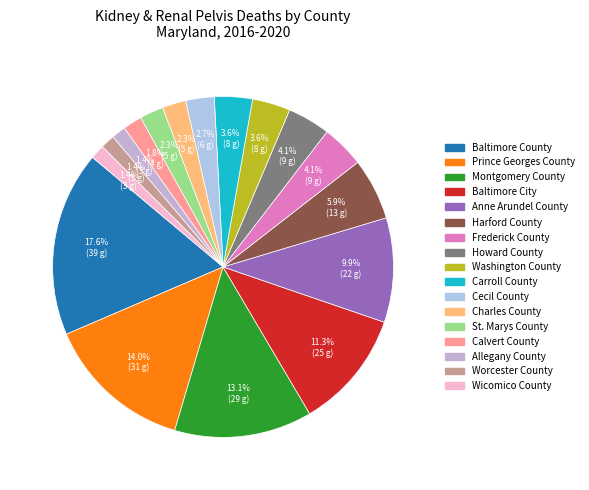

The St. Marys County slice represents 1% of the pie. True or false?

False